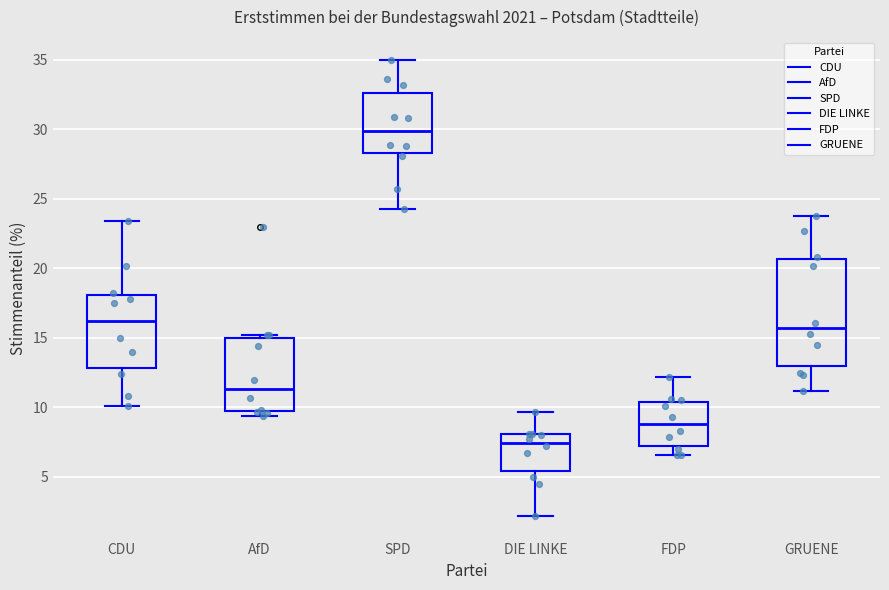

Reading left to right, transcribe this box plot: for each box, give where its median line is, the range the box spans, and where its two whiskers end, as read against the y-axis. The values are not printed on the chart, so give them approximately, as read against the axis.

CDU: median 16.5, box 13.0 to 18.0, whiskers 10.0 to 23.5
AfD: median 11.5, box 9.5 to 15.0, whiskers 9.5 (just below the box's lower edge) to 15.0 (just above the box's upper edge)
SPD: median 30.0, box 28.5 to 32.5, whiskers 24.5 to 35.0
DIE LINKE: median 7.5, box 5.5 to 8.0, whiskers 2.0 to 9.5
FDP: median 9.0, box 7.0 to 10.5, whiskers 6.5 to 12.0
GRUENE: median 15.5, box 13.0 to 20.5, whiskers 11.0 to 24.0